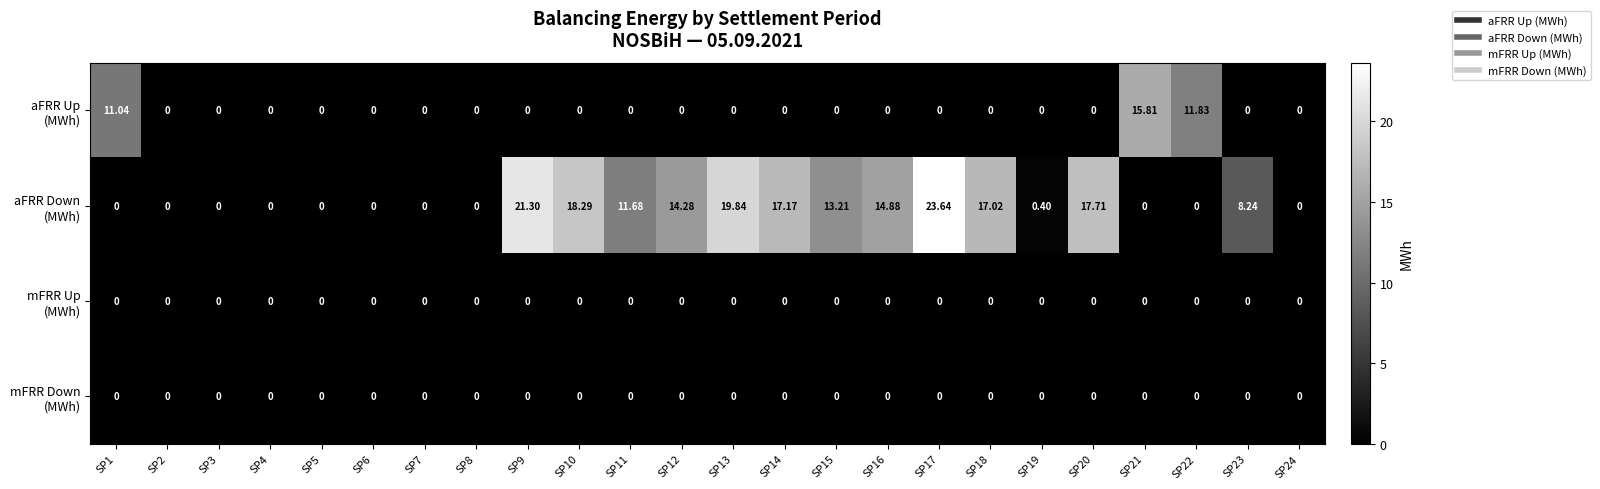

At which category does the chart reach its peak across all series?

SP17